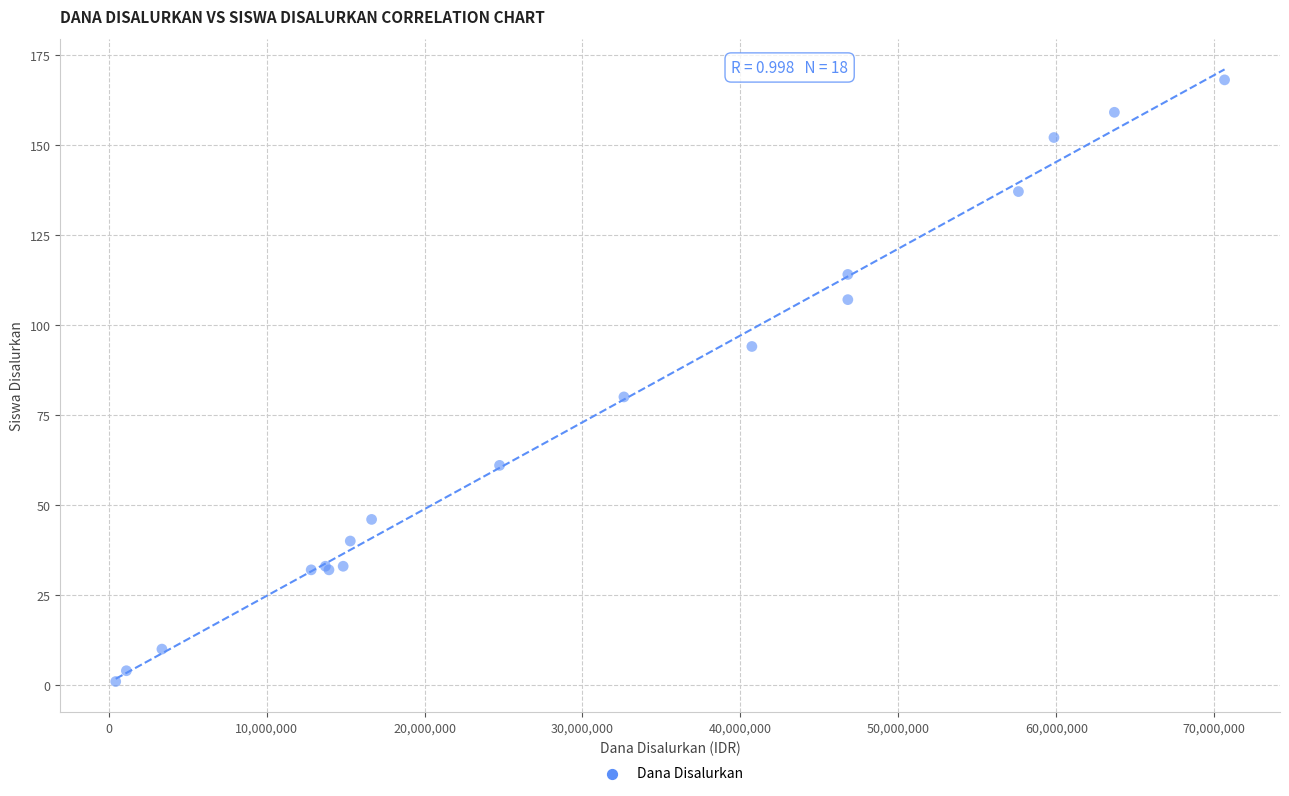

What Y value in the scatter plot is closest to 84?

80